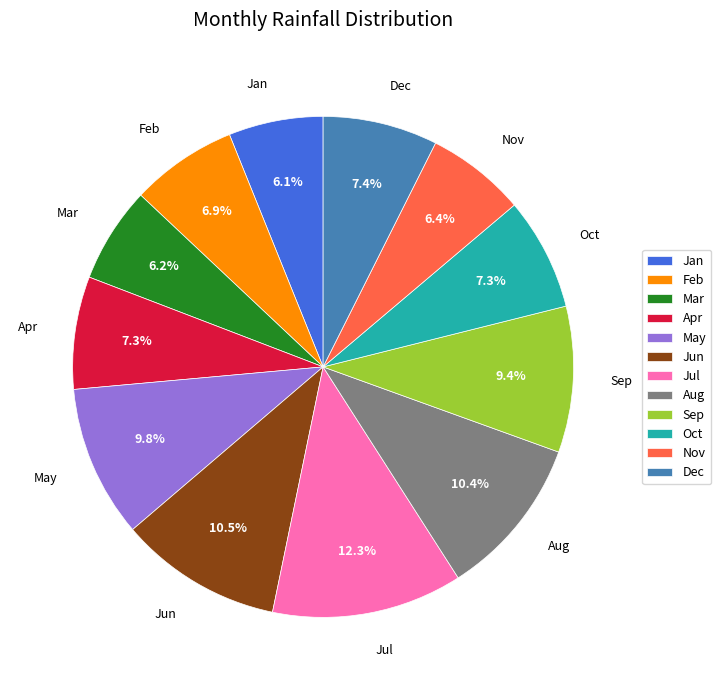

Do Aug and Jun together represent more than half of the pie?

No